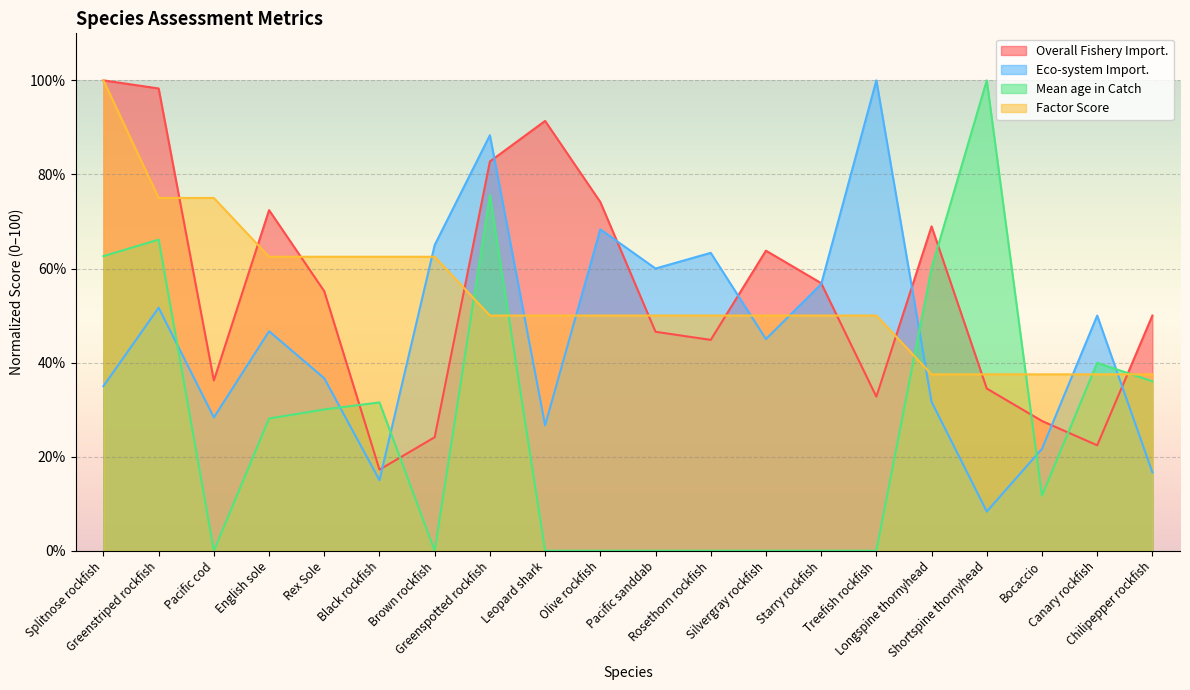

Which has a higher value, Shortspine thornyhead or Olive rockfish?

Olive rockfish